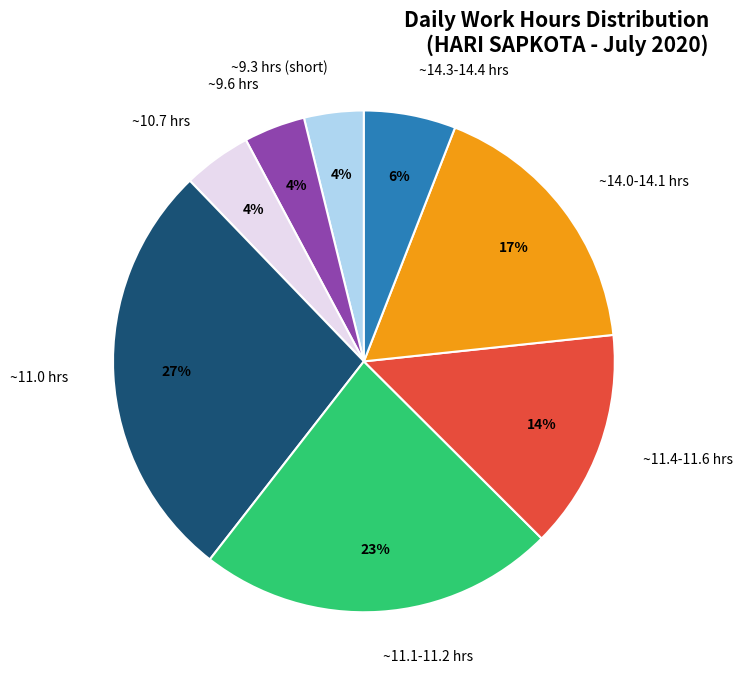

Is the sum of ~14.3-14.4 hrs and ~9.6 hrs greater than half?

No